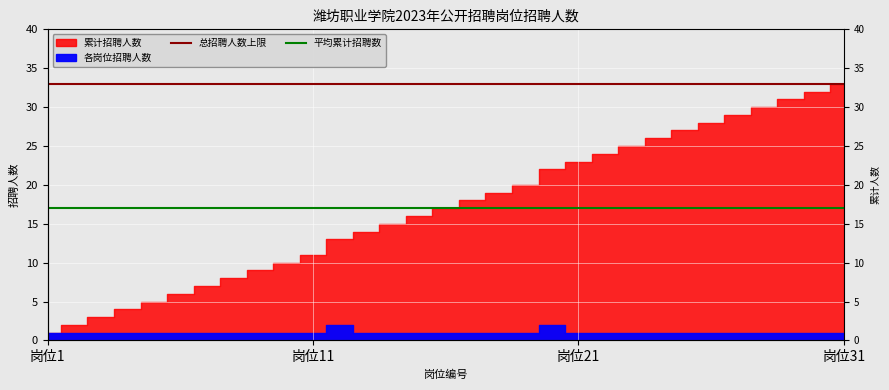

The value of 总招聘人数上限 at 25 is 33.0. True or false?

True